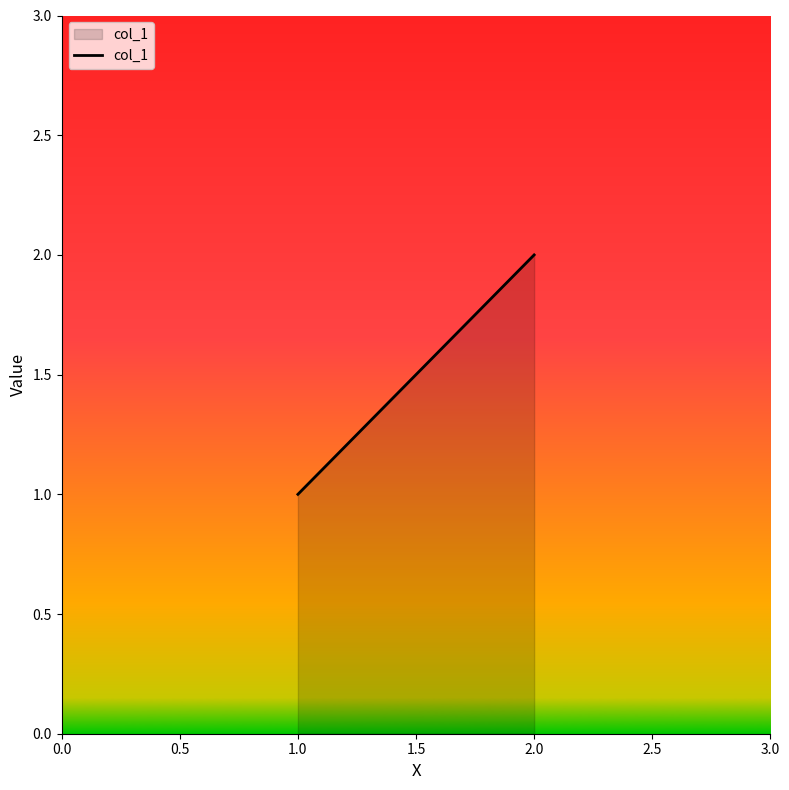

What is the smallest value displayed?

1